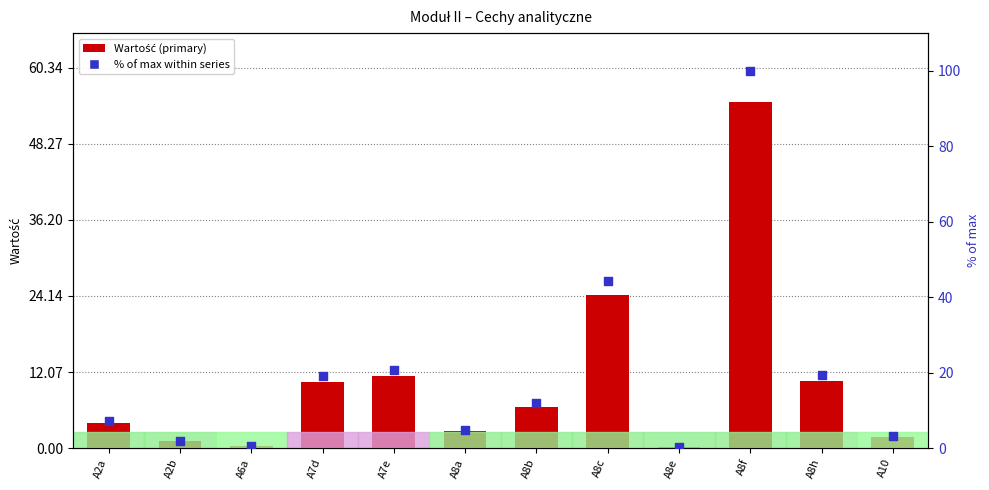

Which series has the largest Y range (max minus min)?

% of max within series